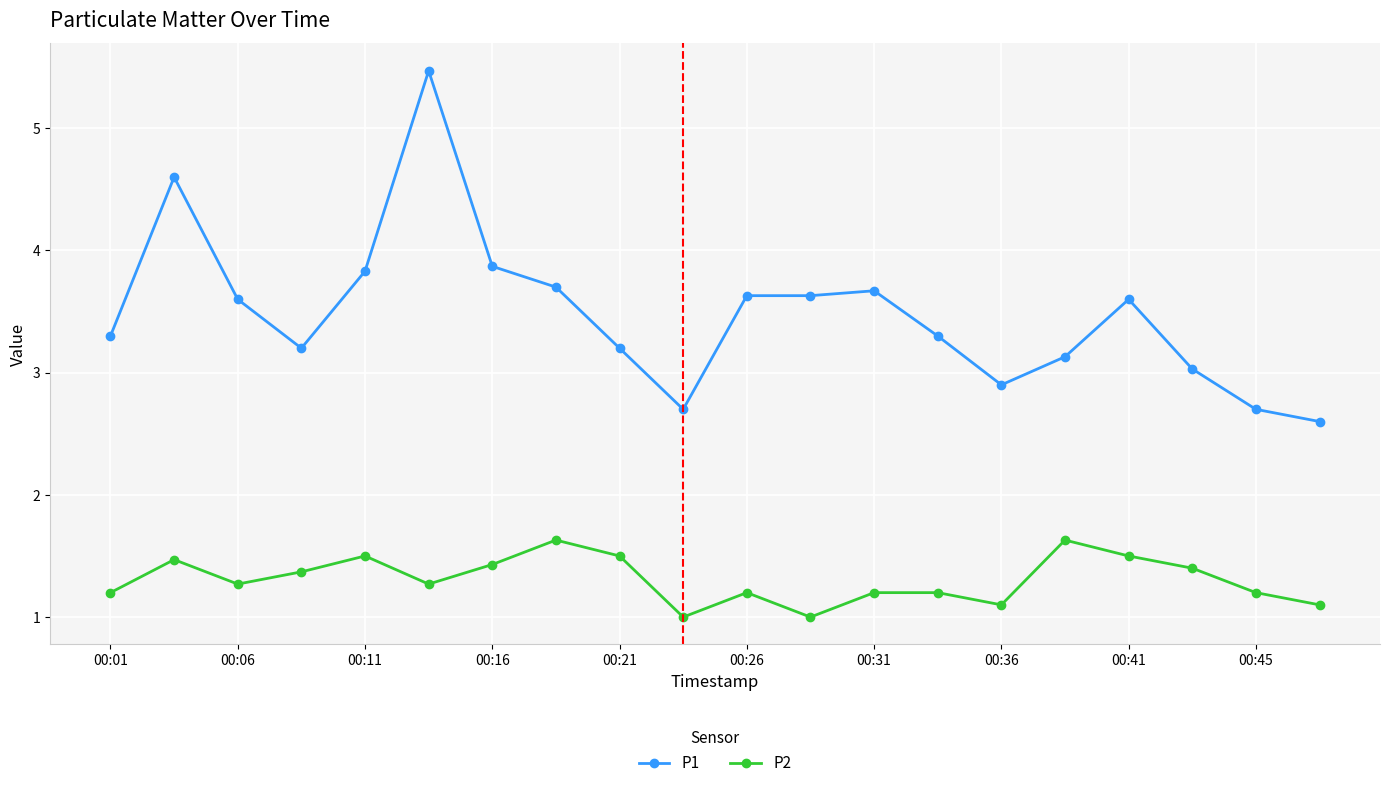

What is the value of the P1 point at the 4th from the left?

3.2